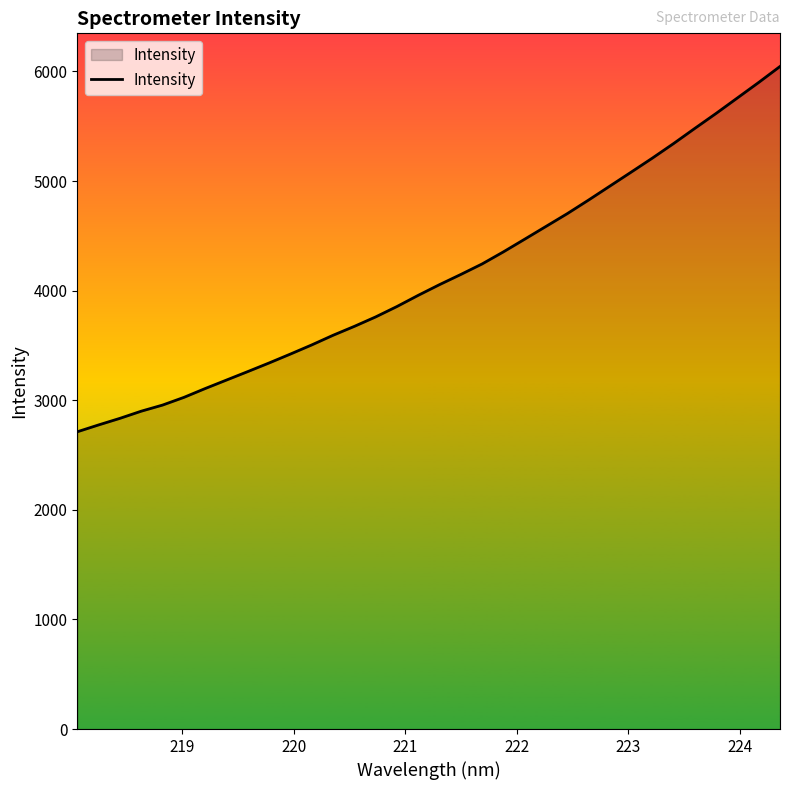

What is the difference between the maximum and minimum values?

3333.4